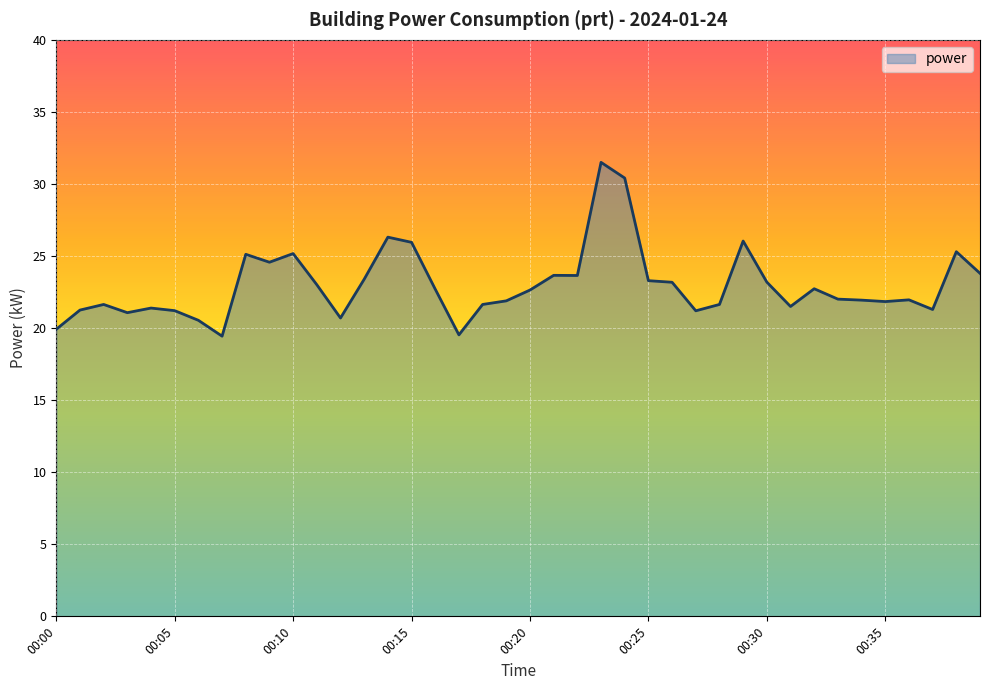

What is the smallest value displayed?

19.4